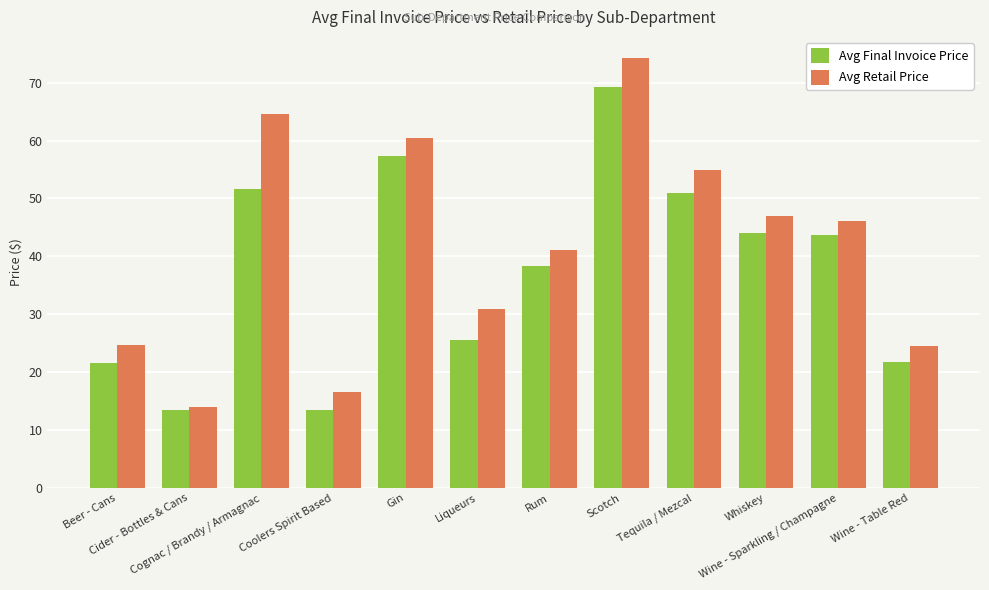

At how many categories does at least one series exceed 62?

2